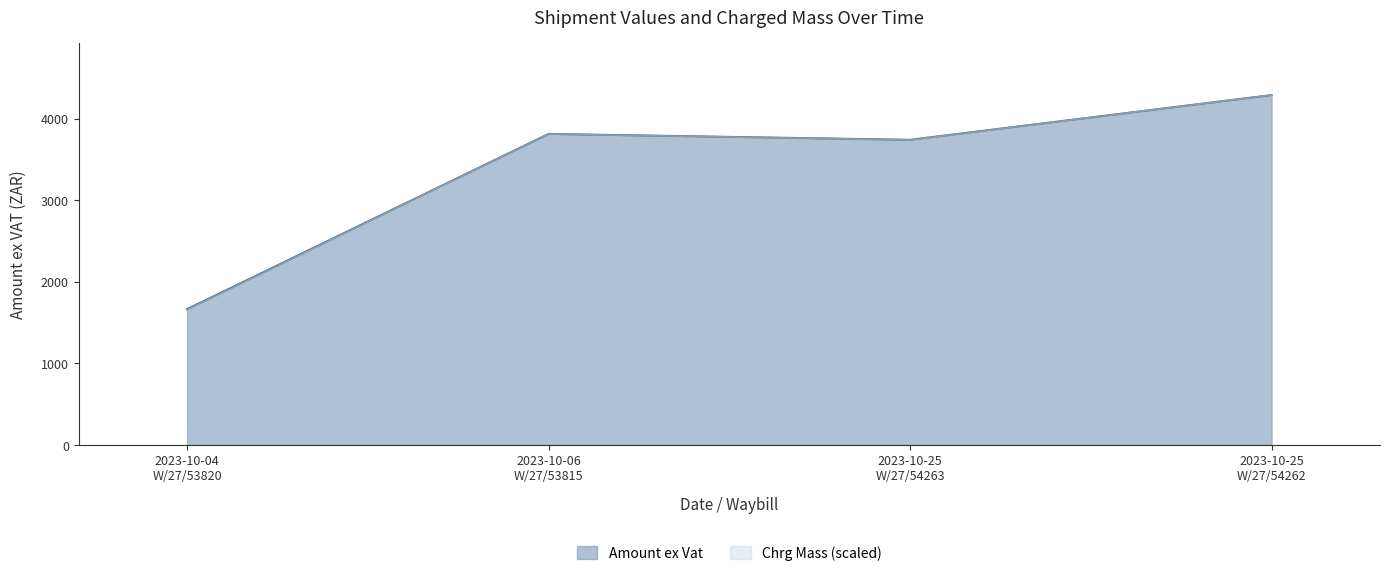

At how many categories does at least one series exceed 3845?

1